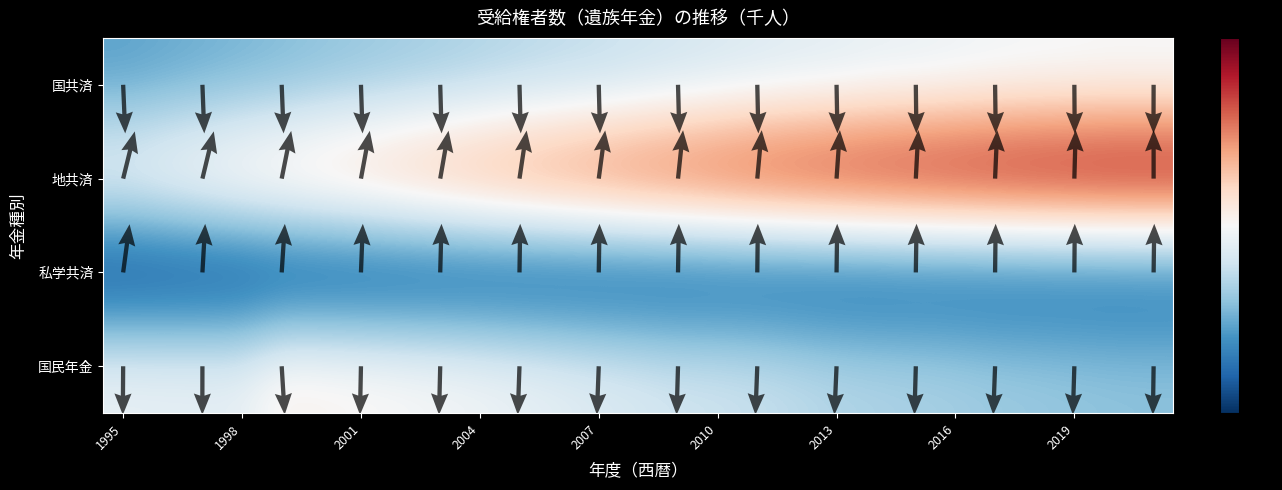

What is the difference between the maximum and second lowest values in the 地共済 series?

294